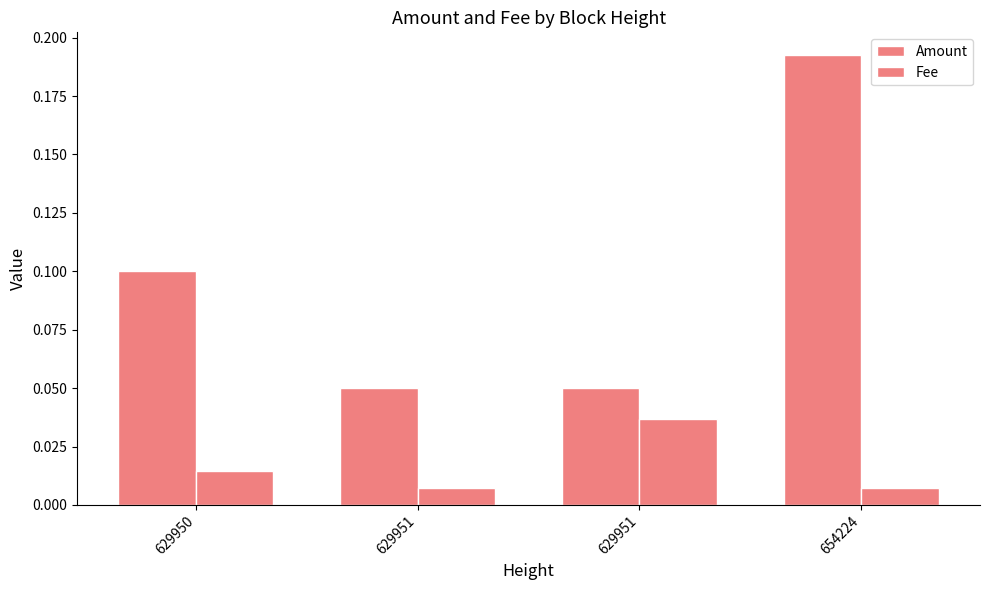

What is the sum of the Amount values at 629951 and 629951?

0.1